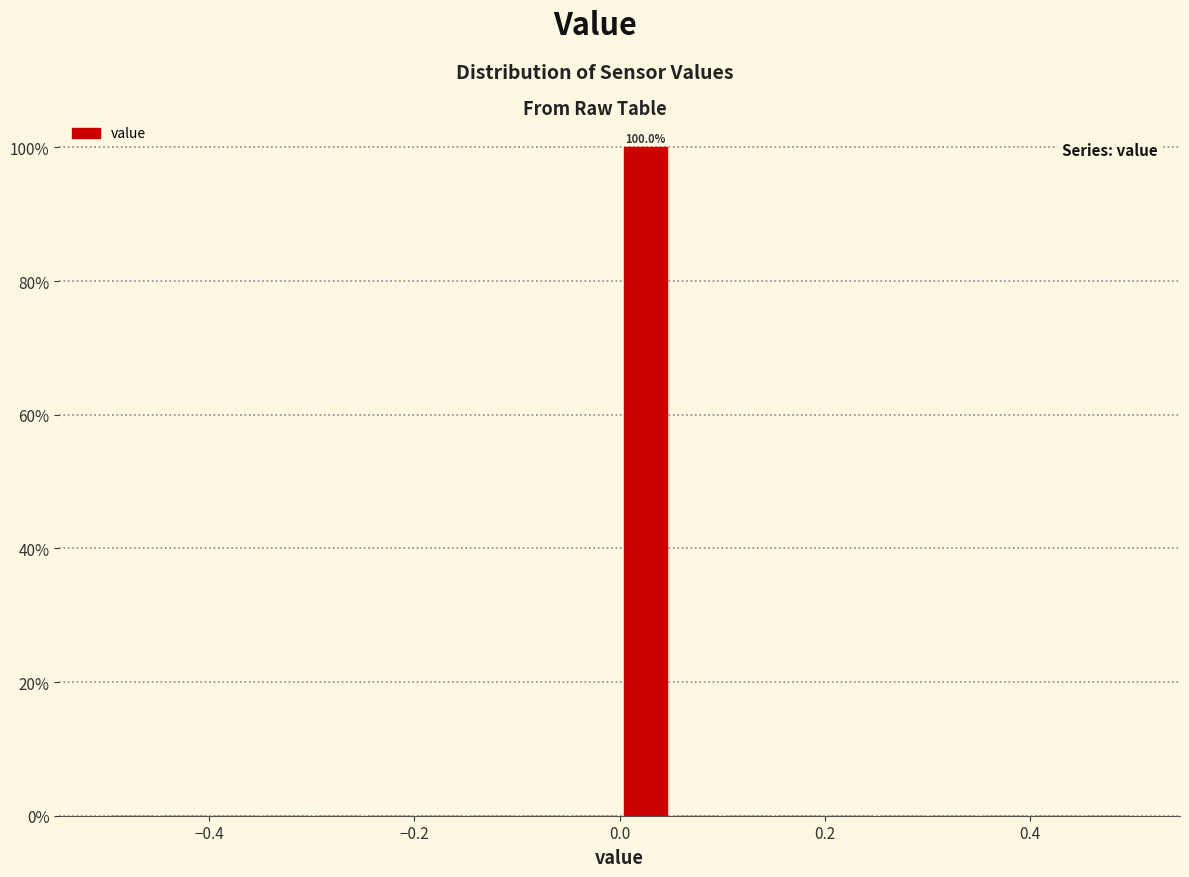

Around what value on the x-axis is the tallest bar? Give the approximate position of its centre, as read against the axis.

0.02